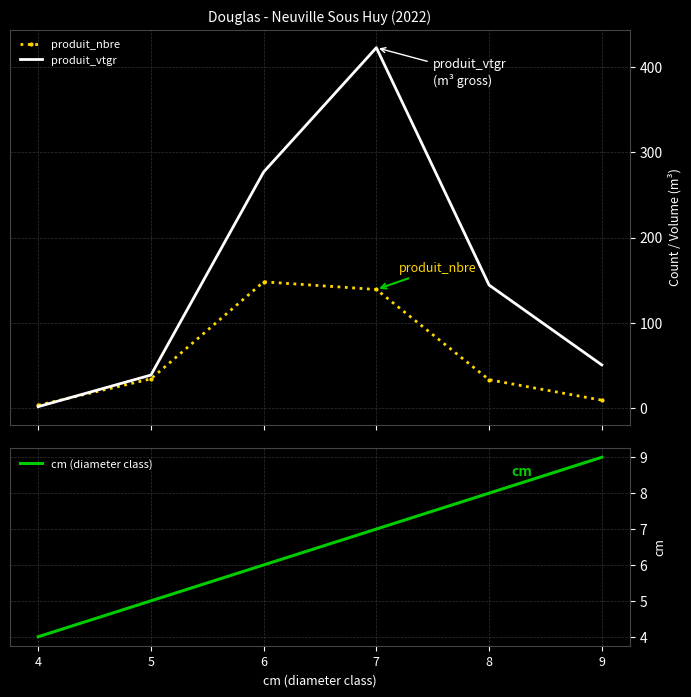

At how many categories does at least one series exceed 218?

2